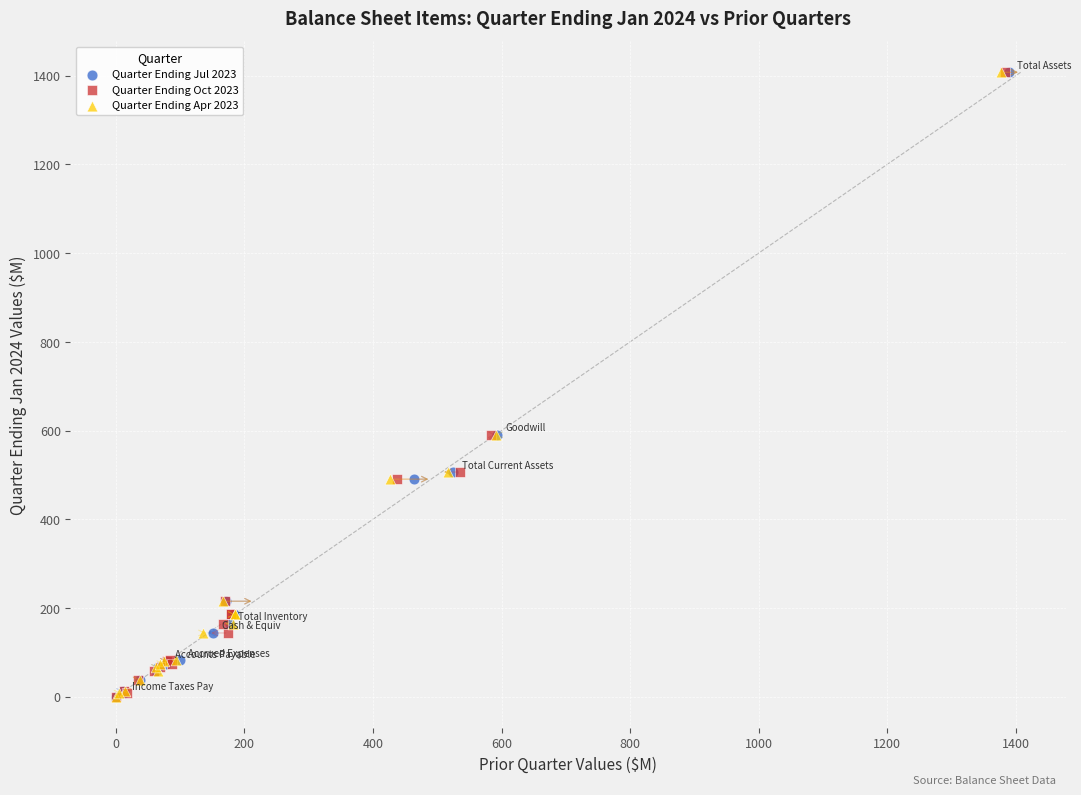

What are all the series names shown in the legend?

Quarter Ending Jul 2023, Quarter Ending Oct 2023, Quarter Ending Apr 2023